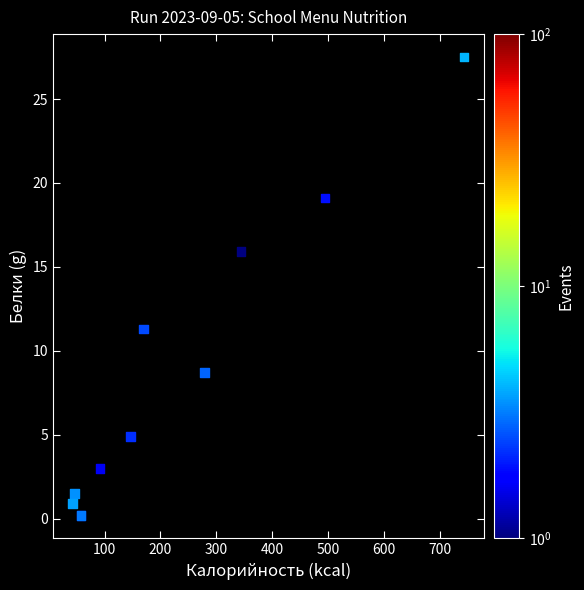

What Y value in the scatter plot is closest to 13?

11.3